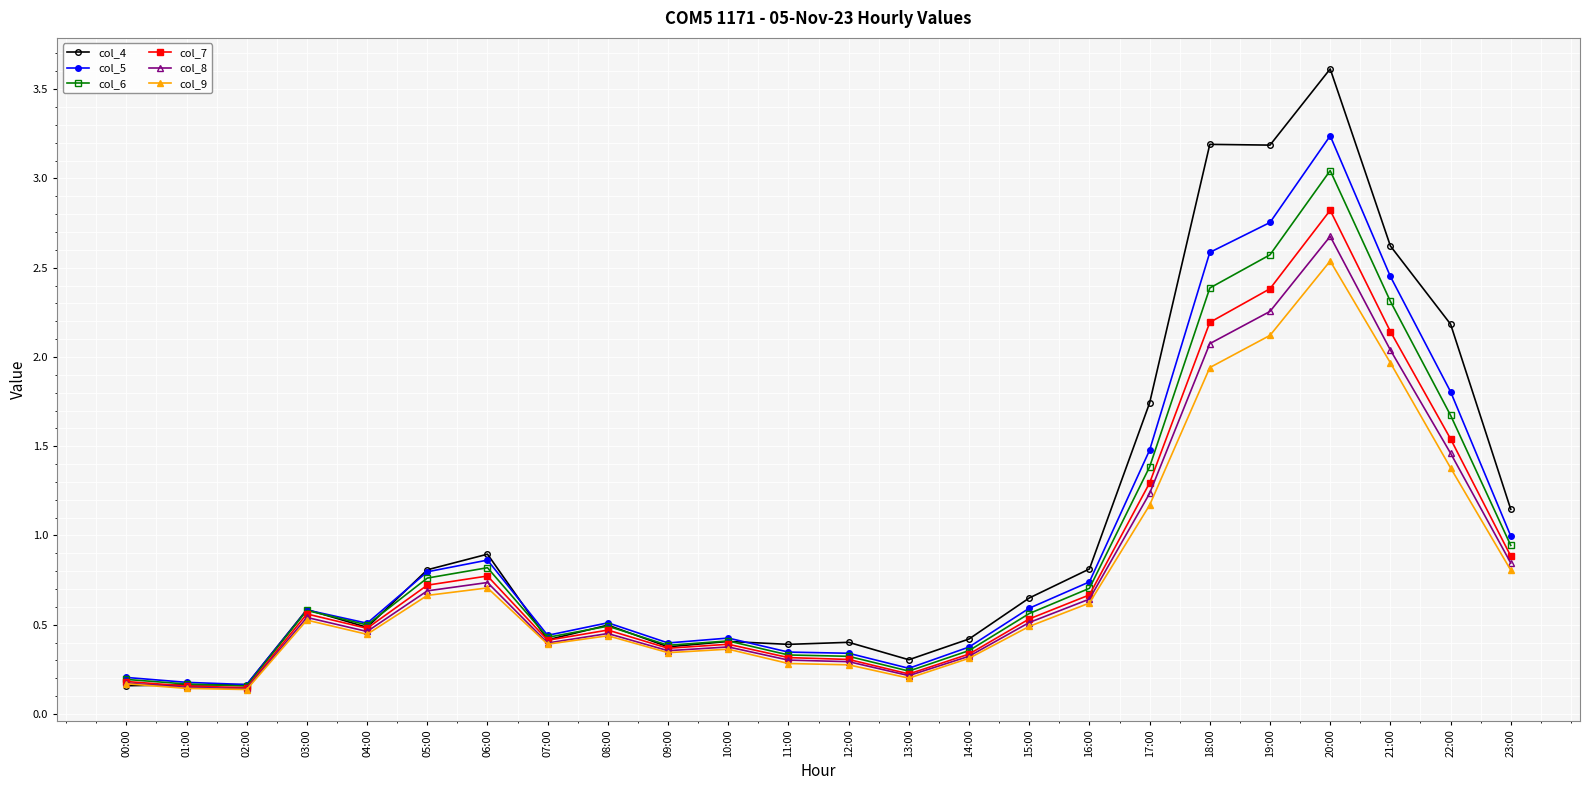

Which series has the largest range (max minus min)?

col_4